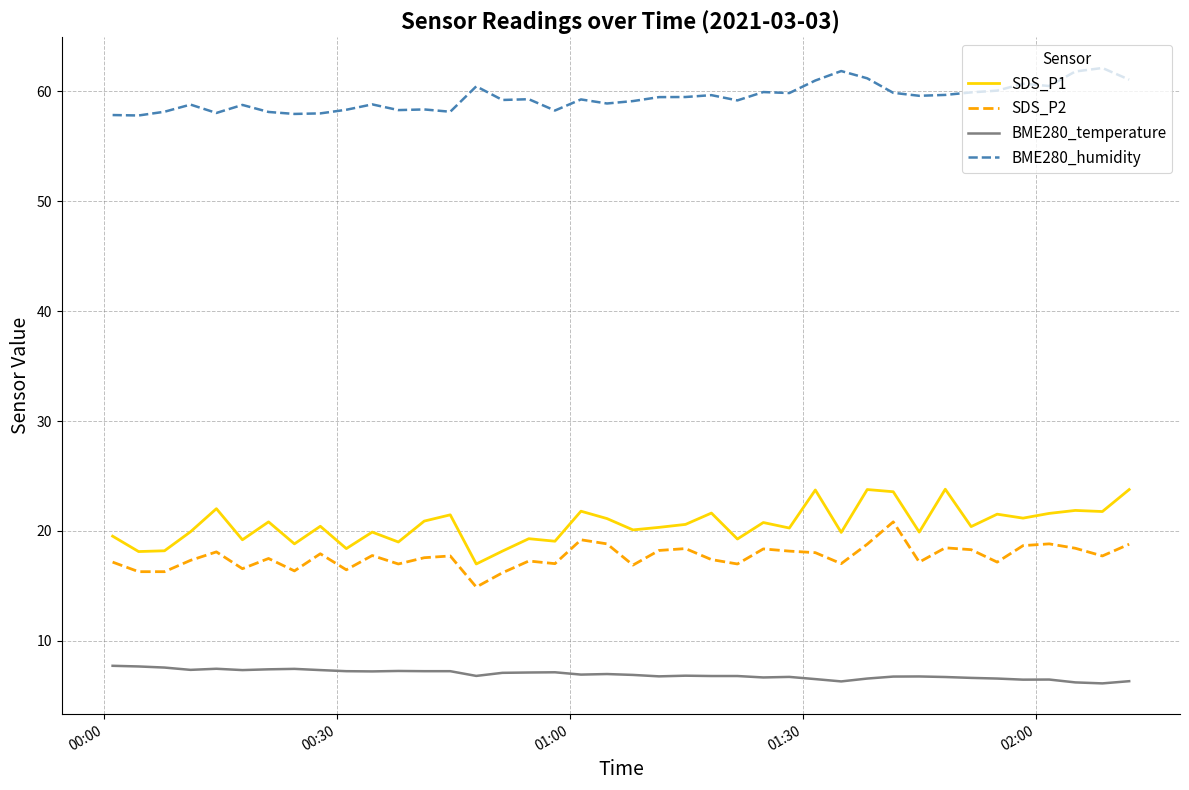

What is the maximum value for SDS_P2?

20.8